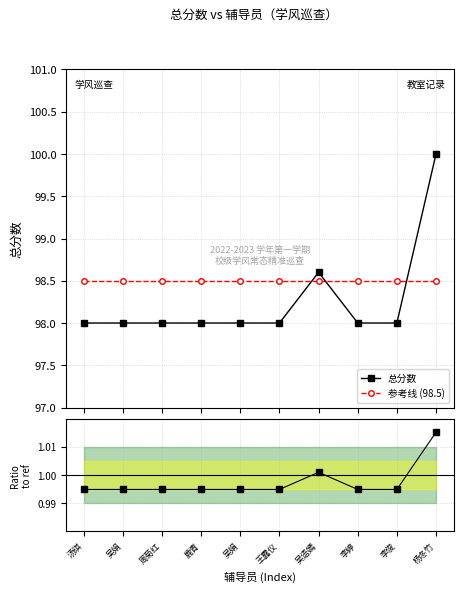

True or false: 参考线 (98.5) and 总分数 intersect in this chart.

True